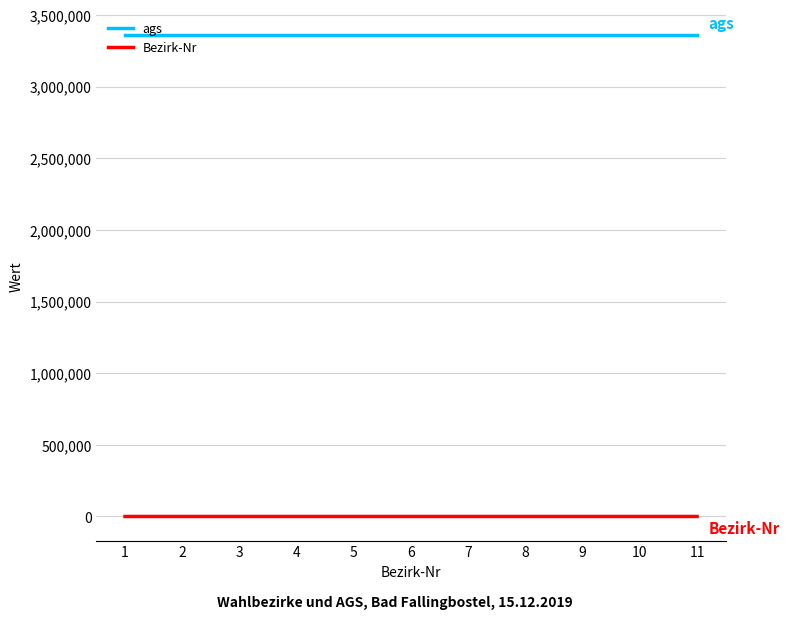

True or false: Bezirk-Nr and ags cross at least once.

False